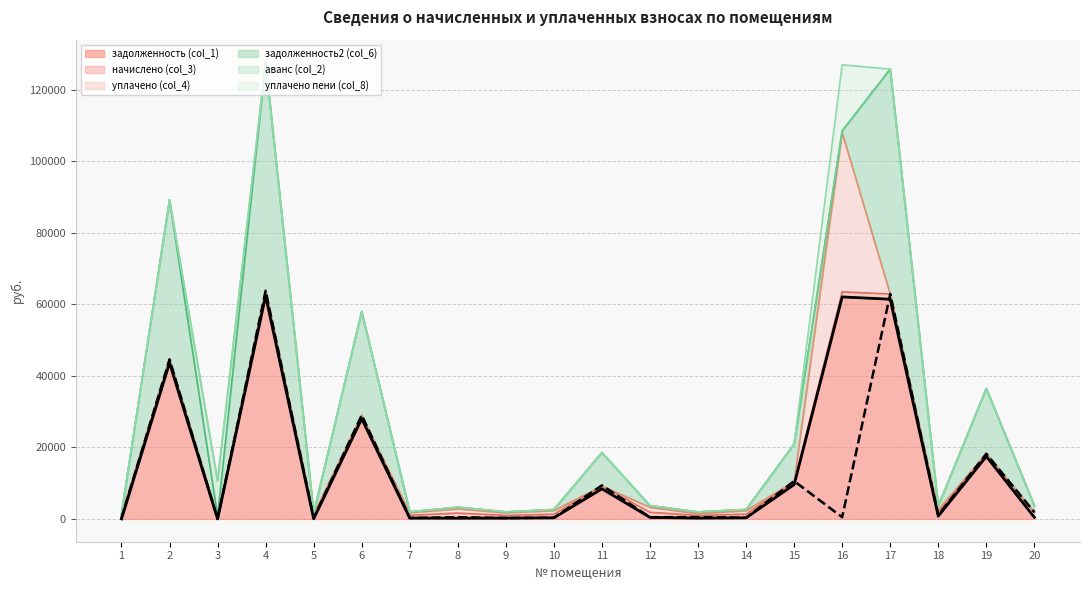

True or false: уплачено пени (col_8) and аванс (col_2) cross at least once.

False